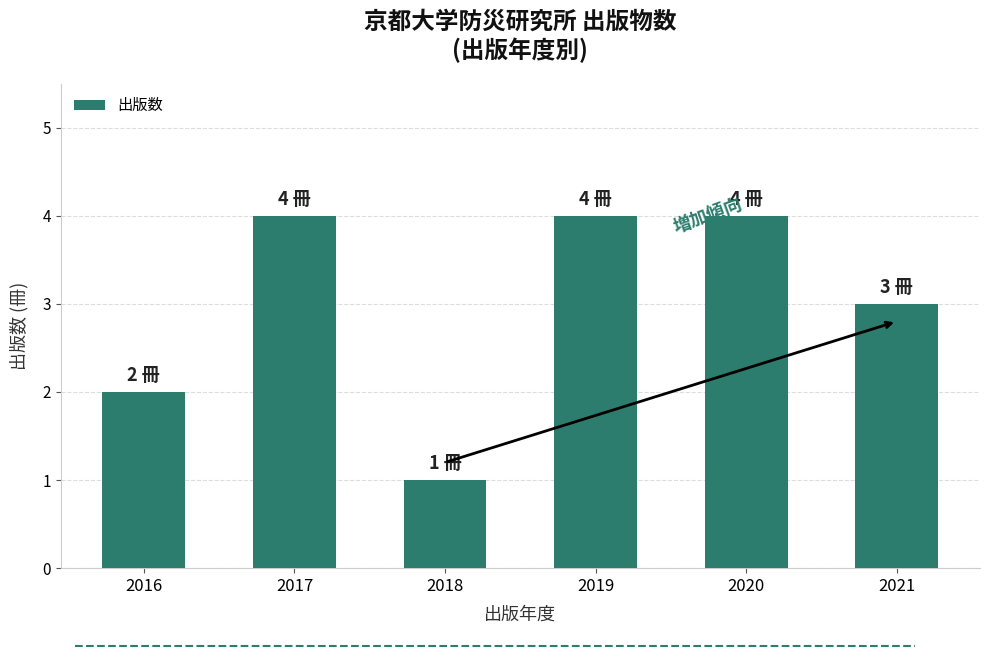

Which category has the lowest value across all series?

2018